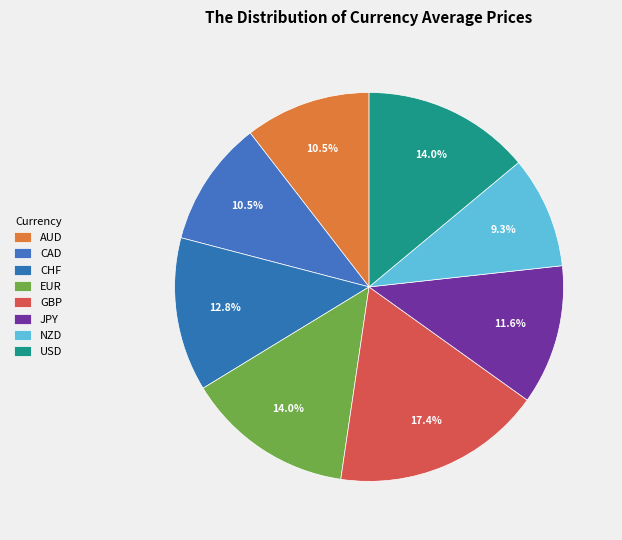

Do CHF and CAD together represent more than half of the pie?

No